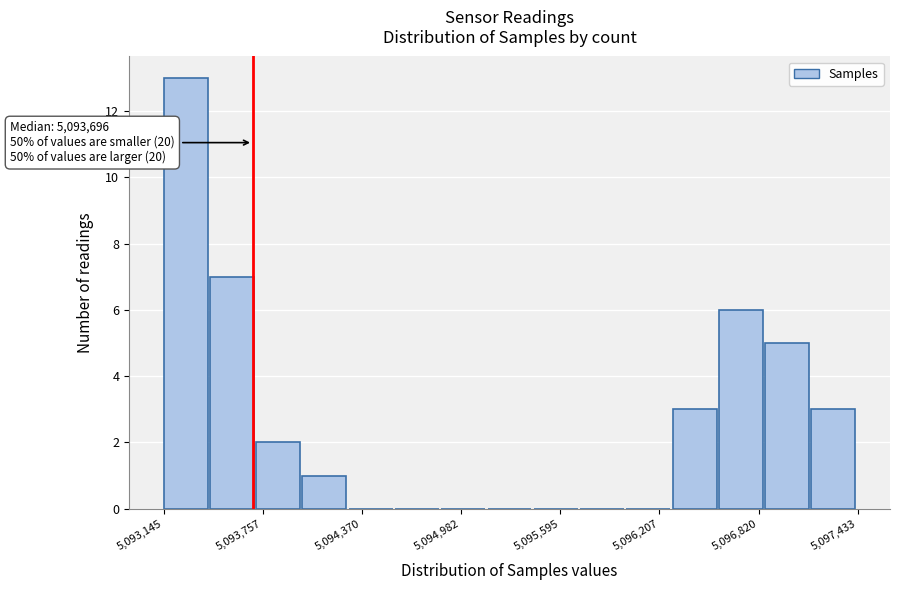

Around what value on the x-axis is the tallest bar? Give the approximate position of its centre, as read against the axis.

5093300